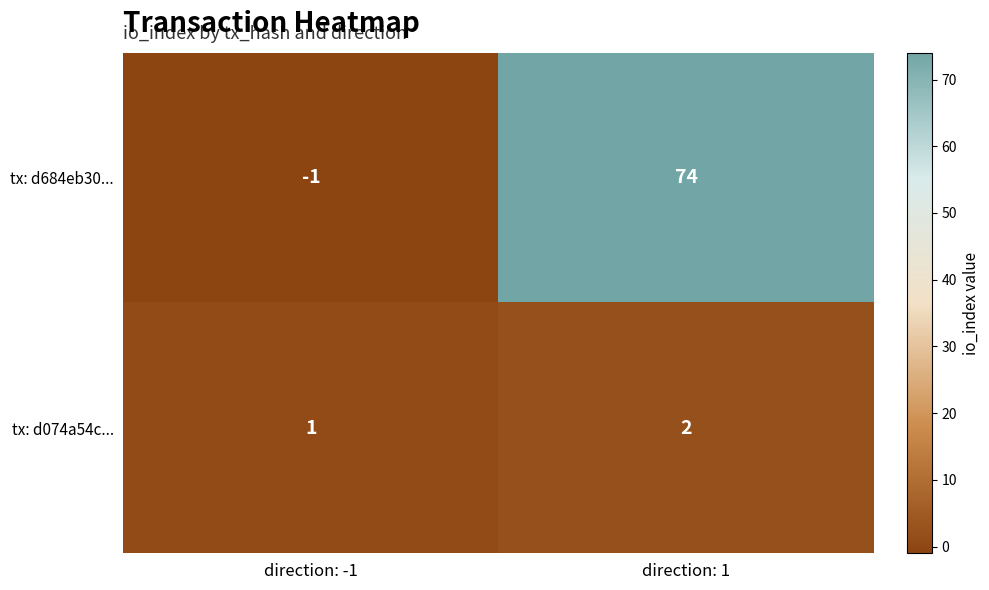

How many values in the tx: d074a54c... series are below 2?

1